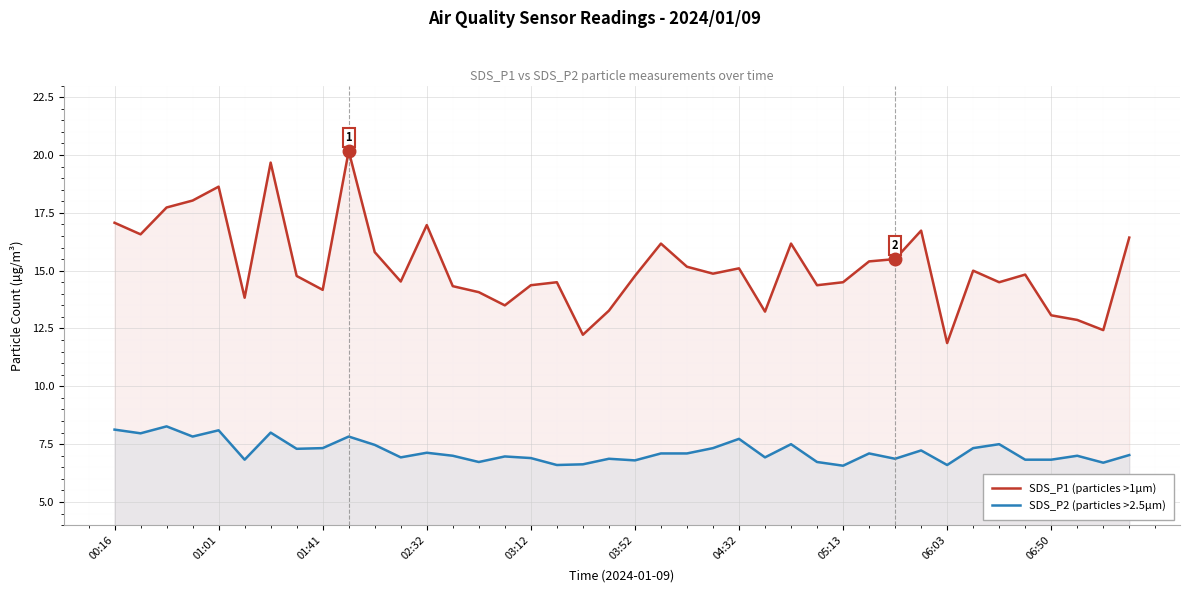

List the series in order of their peak value, lowest first.

SDS_P2 (particles >2.5µm), SDS_P1 (particles >1µm)